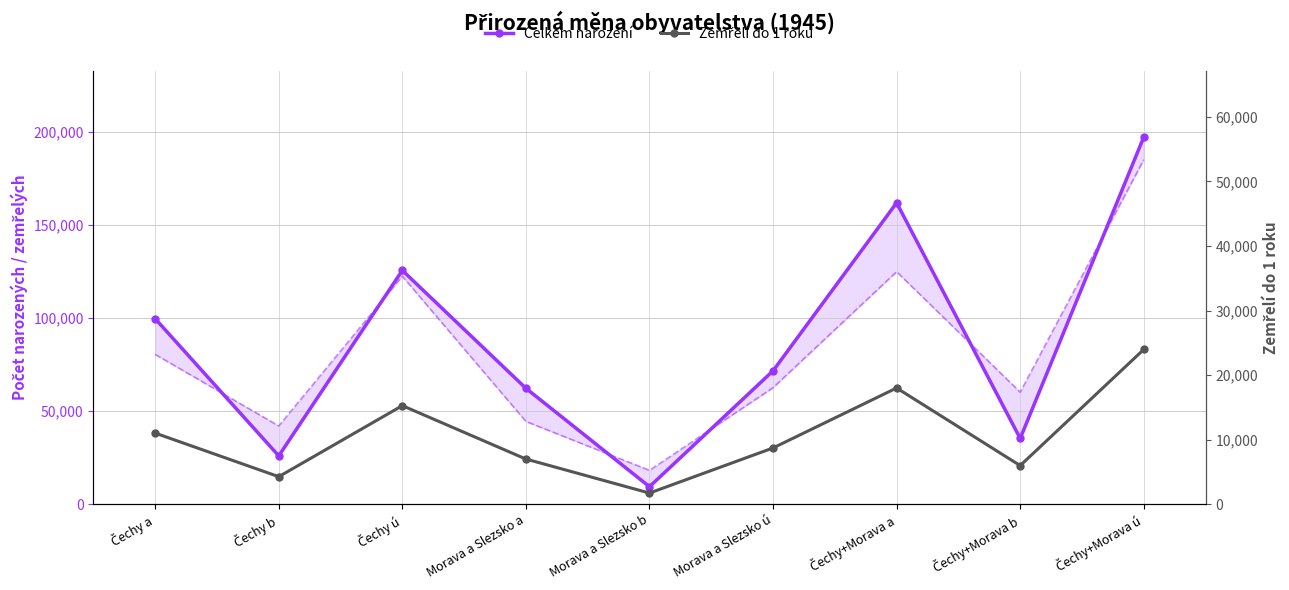

What is the highest value of the Celkem narození series?

197074